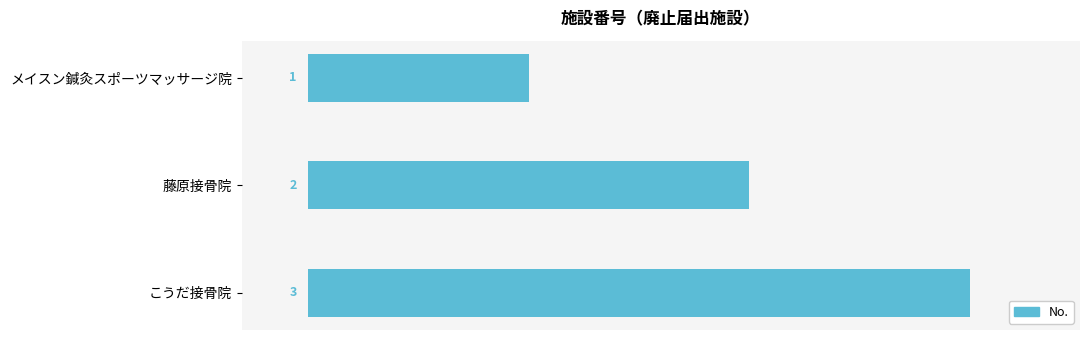

Count the values in the range 1 to 3.

3